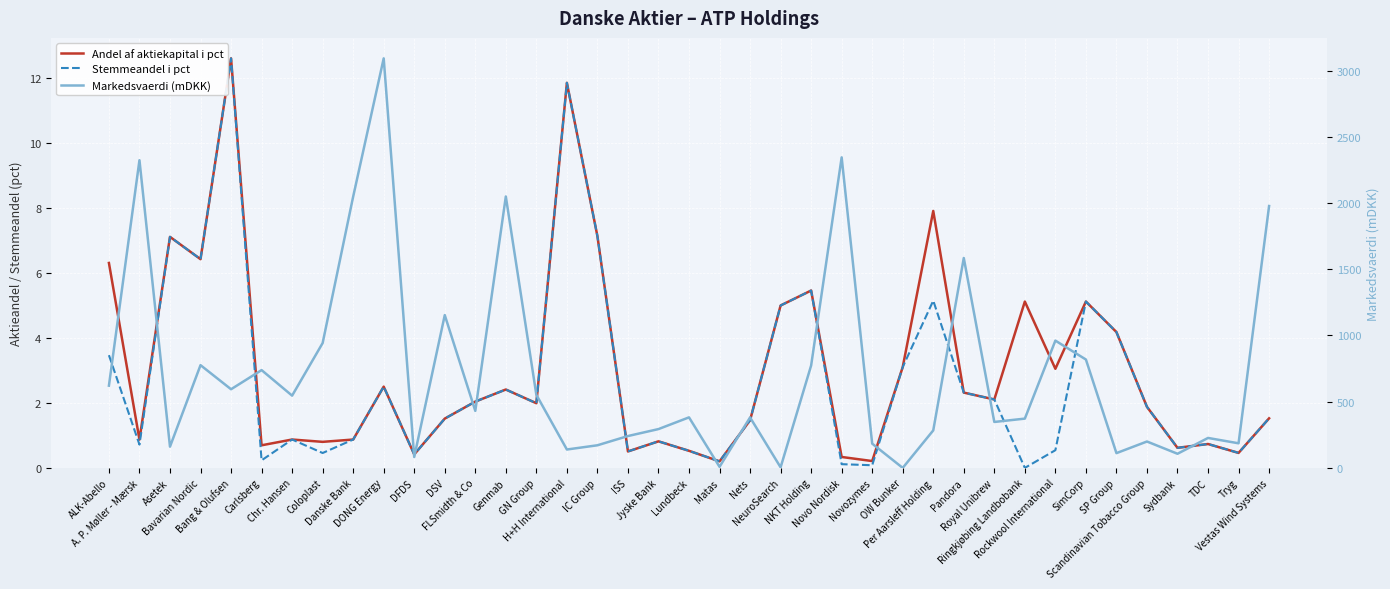

Reading left to right, list all the values displayed in this chart.

Andel af aktiekapital i pct: 6.3	0.9	7.1	6.4	12.6	0.7	0.9	0.8	0.9	2.5	0.4	1.5	2.0	2.4	2.0	11.9	7.1	0.5	0.8	0.5	0.2	1.5	5.0	5.5	0.3	0.2	3.1	7.9	2.3	2.1	5.1	3.1	5.1	4.2	1.9	0.6	0.7	0.5	1.5
Stemmeandel i pct: 3.5	0.7	7.1	6.4	12.6	0.2	0.9	0.5	0.9	2.5	0.4	1.5	2.0	2.4	2.0	11.9	7.1	0.5	0.8	0.5	0.2	1.5	5.0	5.5	0.1	0.1	3.1	5.2	2.3	2.1	0.0	0.5	5.1	4.2	1.9	0.6	0.7	0.5	1.5
Markedsvaerdi (mDKK): 621.1	2323.7	160.4	775.9	594.0	738.6	545.7	942.8	2049.0	3092.9	82.2	1153.8	430.6	2049.7	551.8	138.9	170.8	240.6	293.1	381.6	8.1	381.0	4.2	773.2	2345.2	183.1	0.0	283.2	1585.3	346.9	372.2	961.2	818.5	111.5	199.3	106.7	226.2	185.8	1977.6